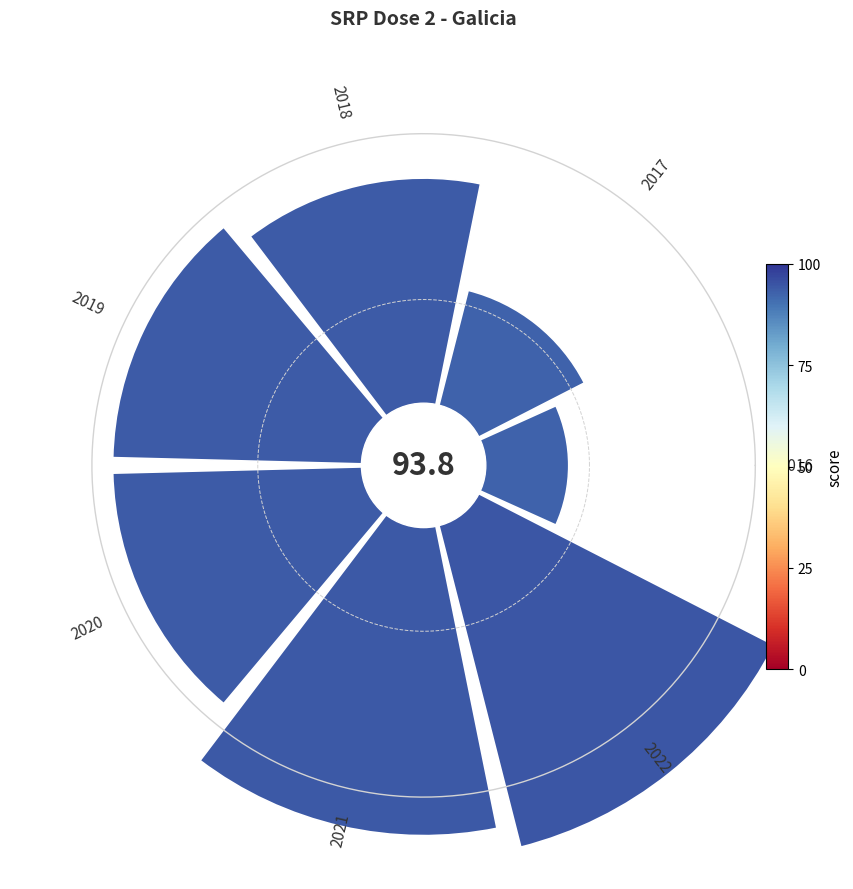

Is 3 the majority of the pie?

No